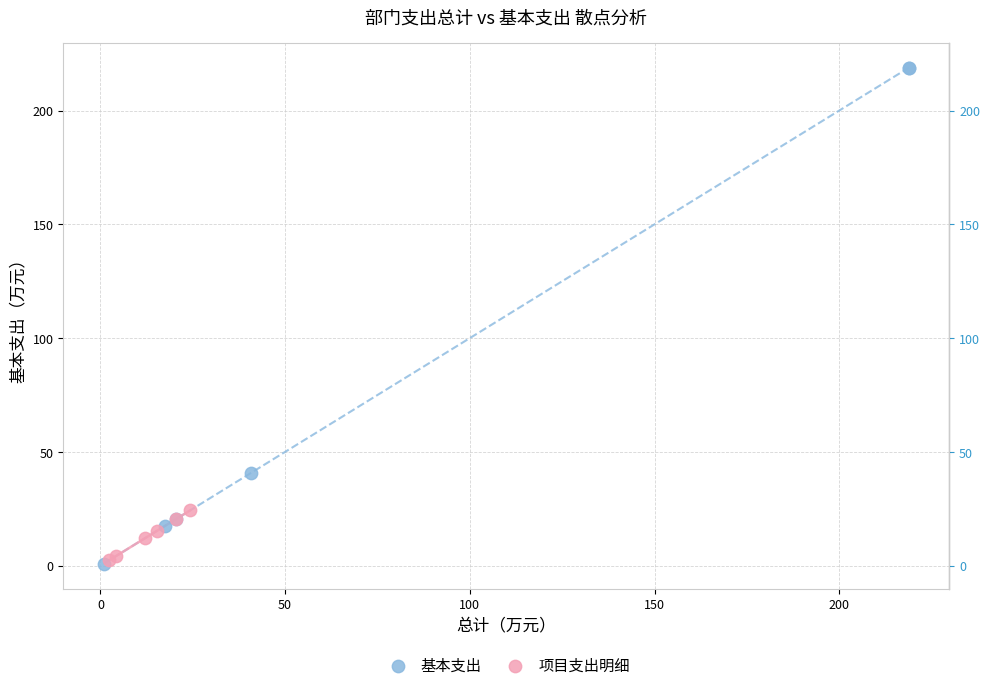

Which series contains the highest Y value?

基本支出